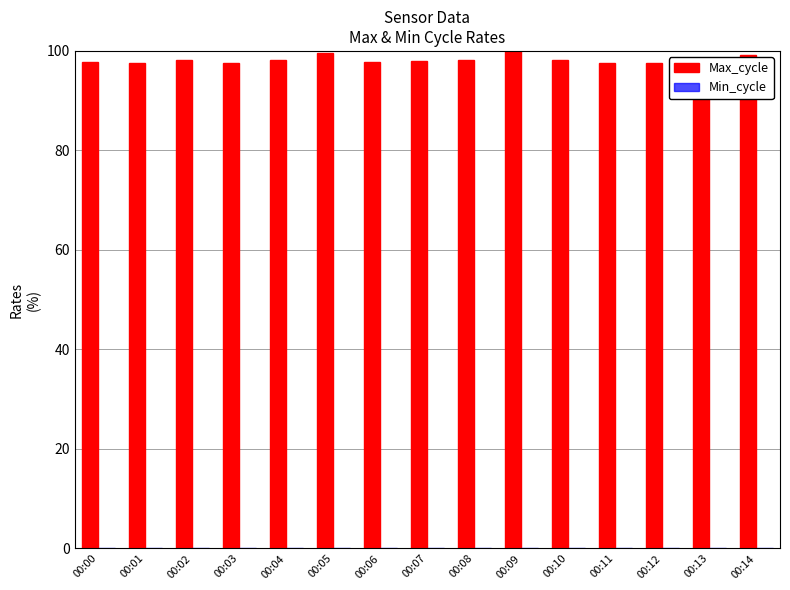

How many categories are shown in the chart?

15